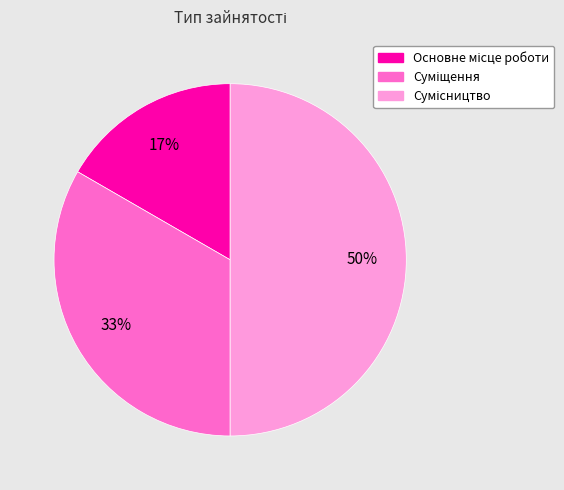

To the nearest percent, what is the difference between the largest and smallest slice percentages?

33%